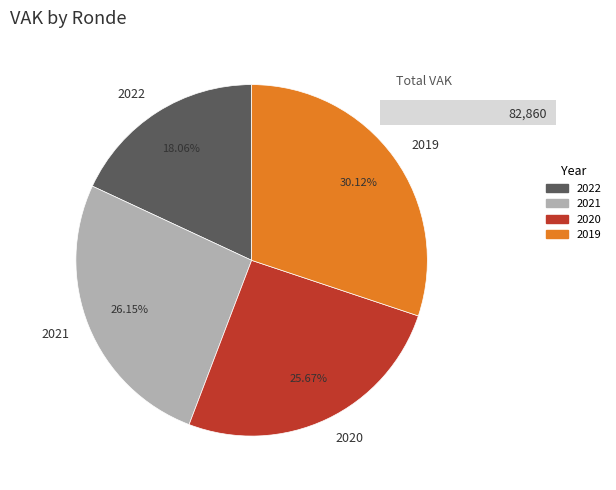

How many segments does this pie chart have?

4